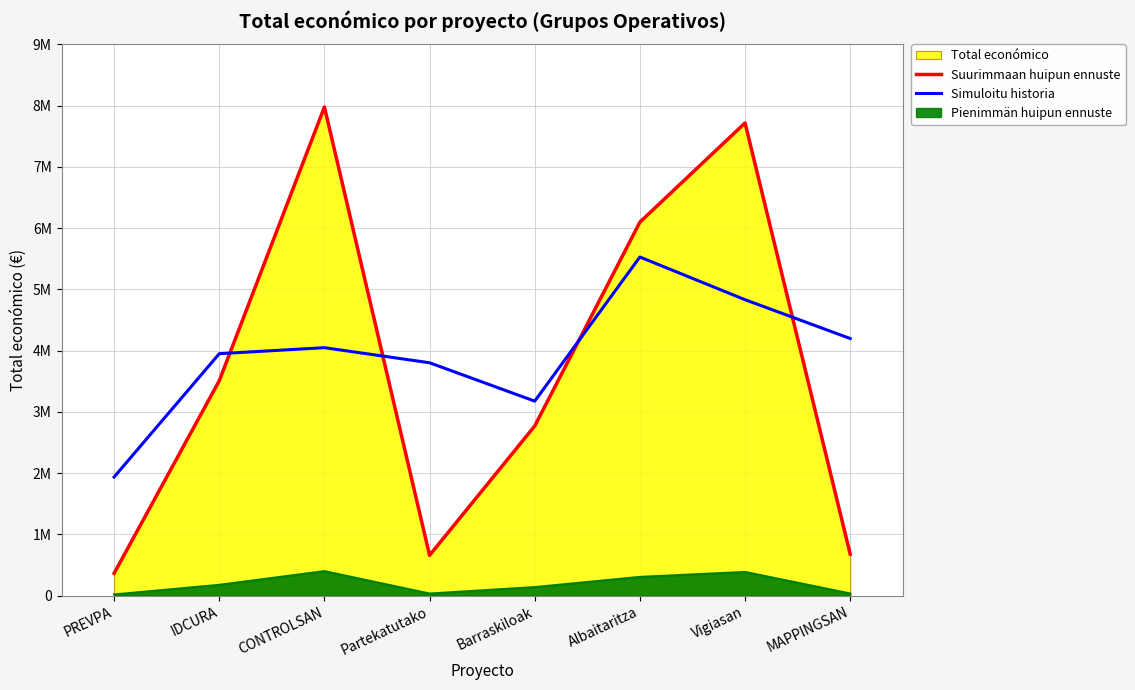

Which series ends up on top after the final intersection of Simuloitu historia and Suurimmaan huipun ennuste?

Simuloitu historia